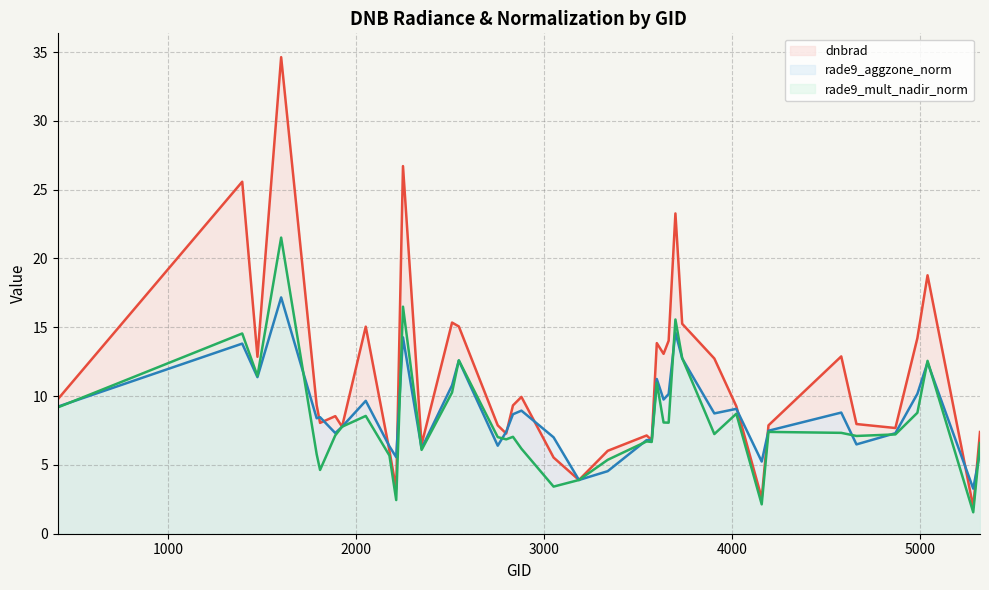

What are all the series names shown in the legend?

dnbrad, rade9_aggzone_norm, rade9_mult_nadir_norm